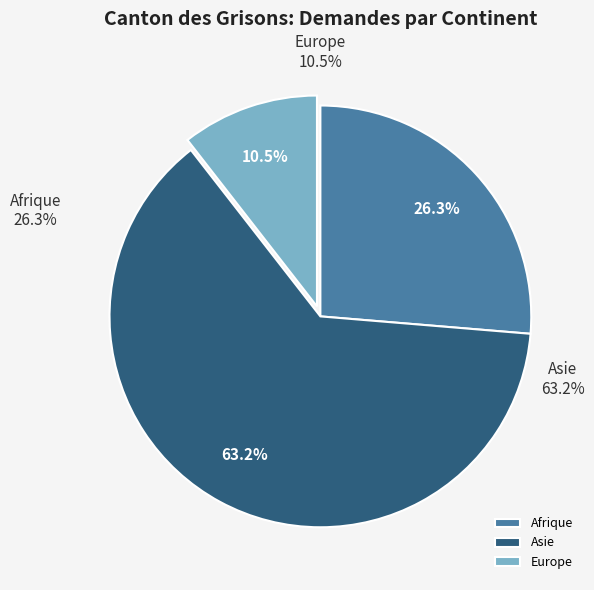

The Europe slice represents 5% of the pie. True or false?

False